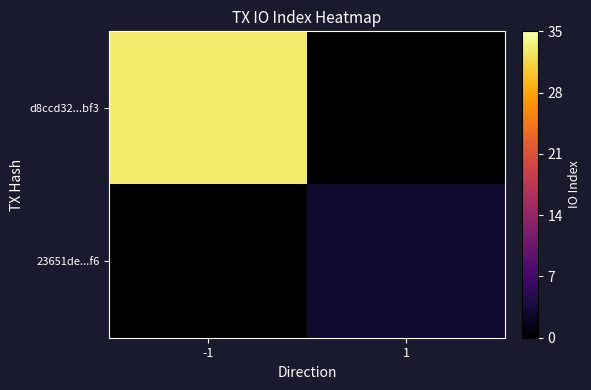

The d8ccd32...bf3 series shows 18.8 at -1. True or false?

False